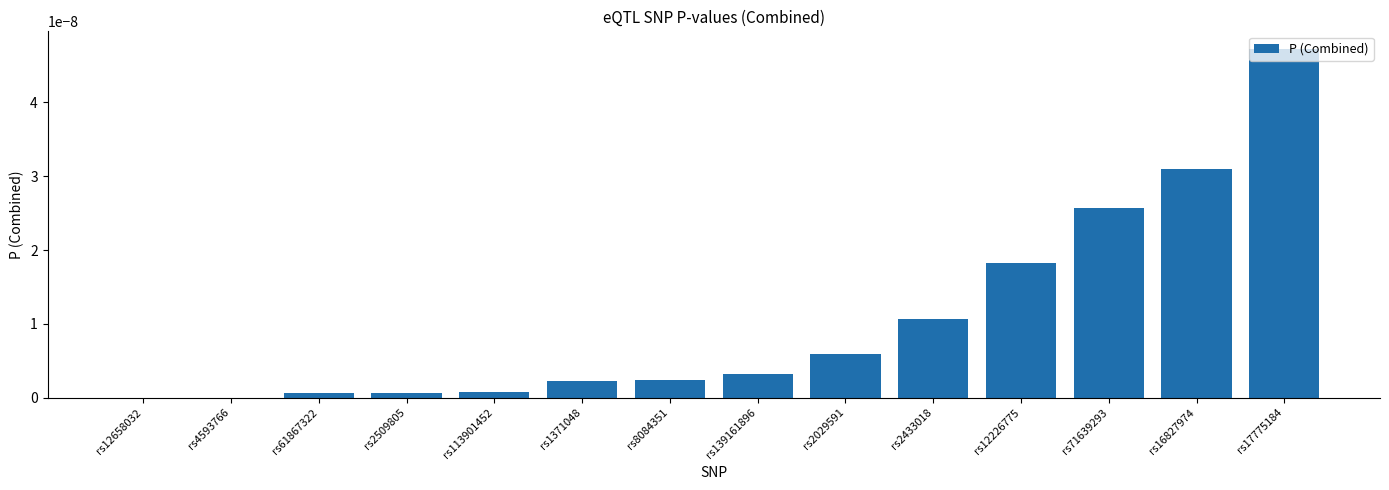

Which label corresponds to the largest value in the chart?

rs17775184